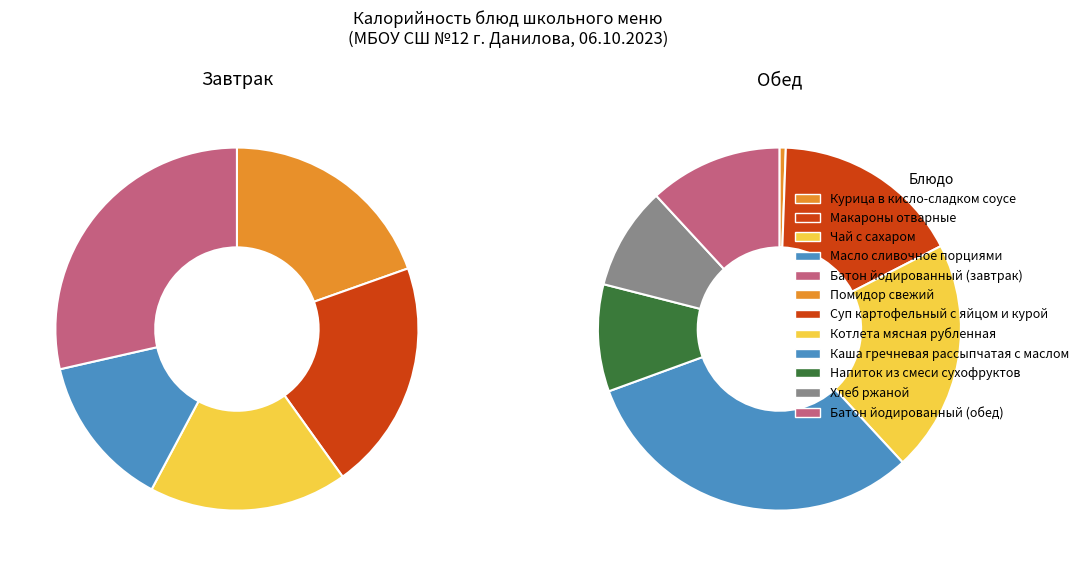

Rank the series by their average value, from lowest to highest.

Обед, Завтрак